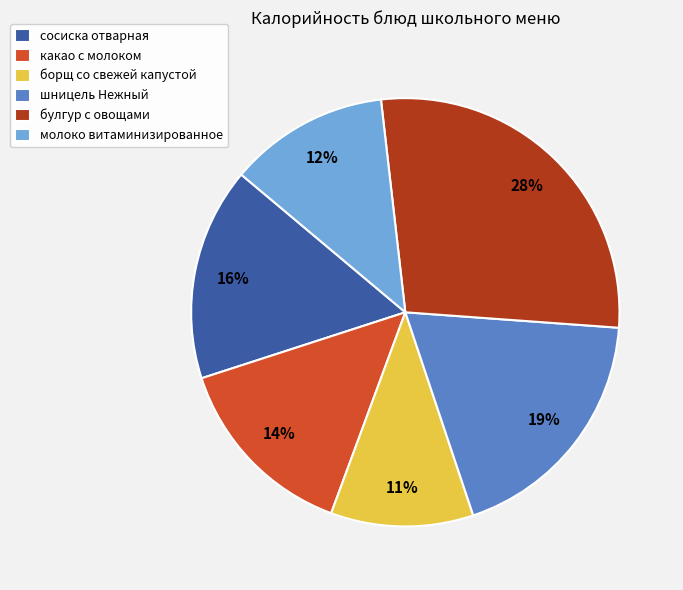

What percentage is the шницель Нежный slice, to the nearest percent?

19%